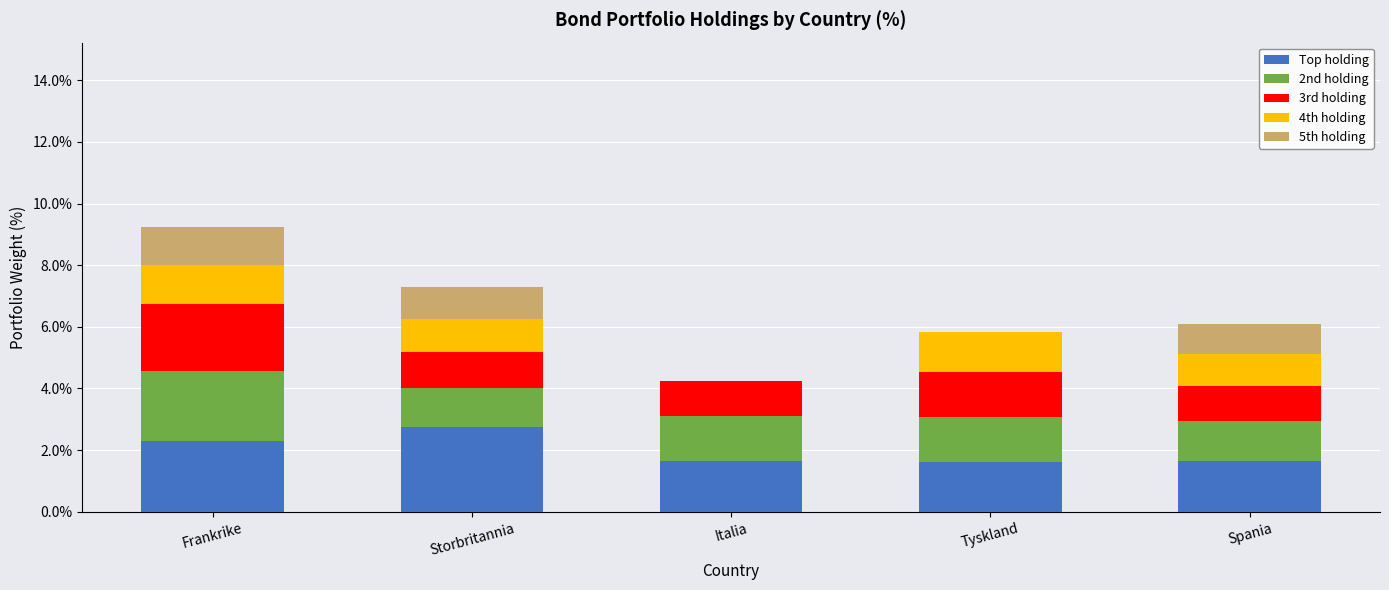

At which category is the sum across all series the highest?

Frankrike